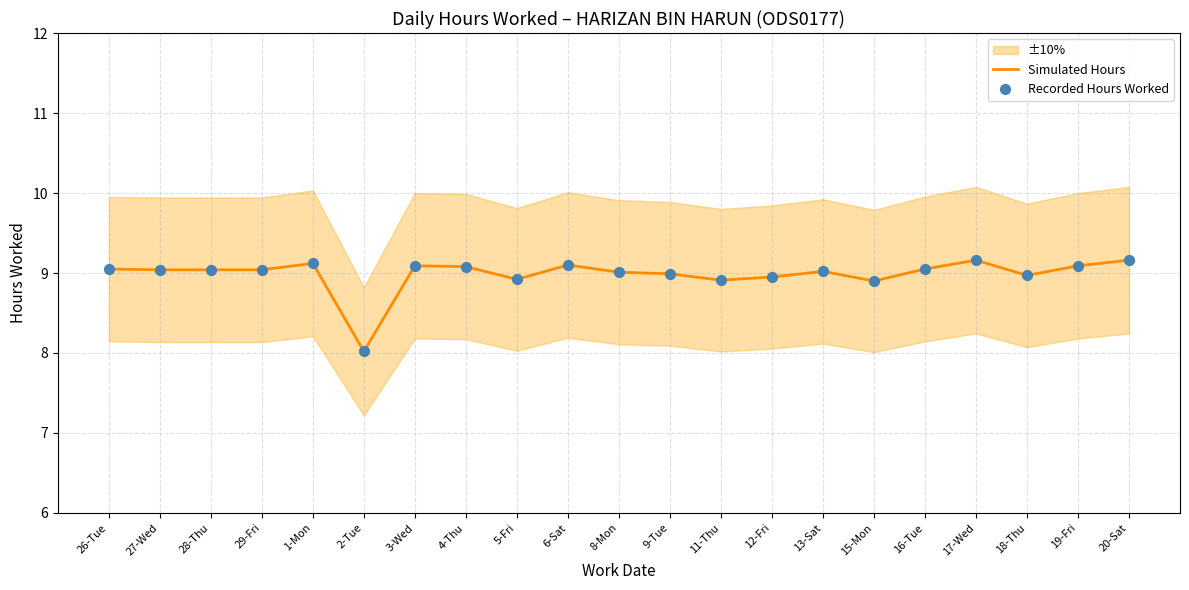

Which series has the widest spread of Y values?

Simulated Hours